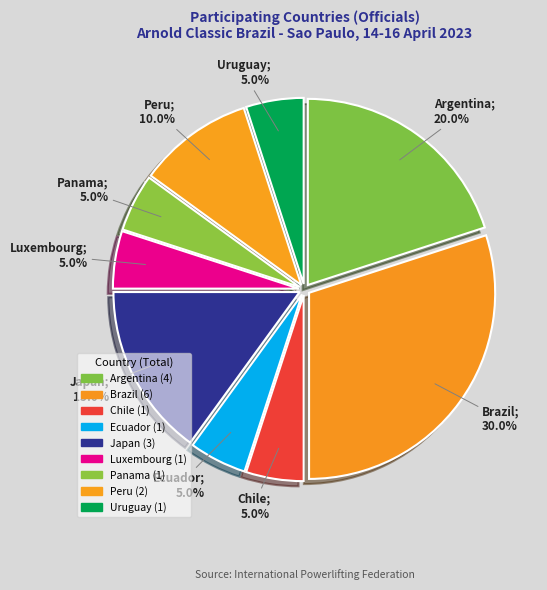

To the nearest percent, what is the average slice percentage?

11%